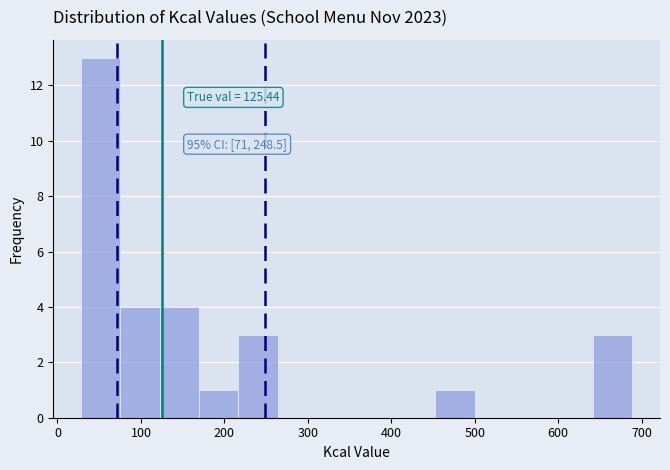

Which range on the x-axis has the tallest bar?

30 to 80